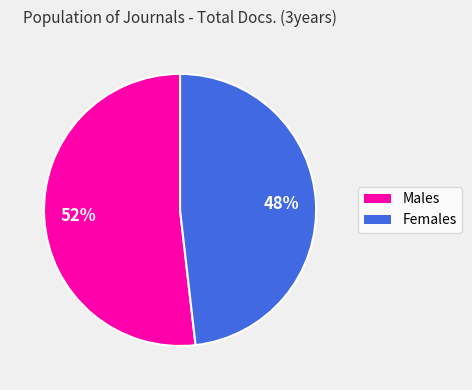

True or false: Females accounts for 48% of the total.

True